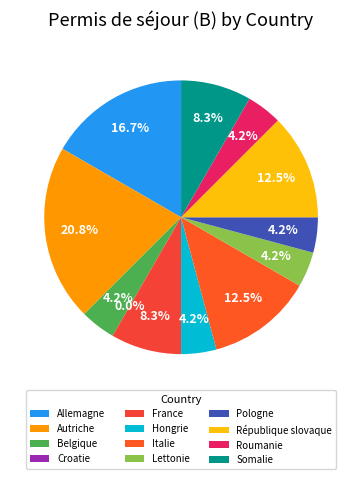

To the nearest percent, what is the difference between the Belgique and Somalie slice percentages?

4%